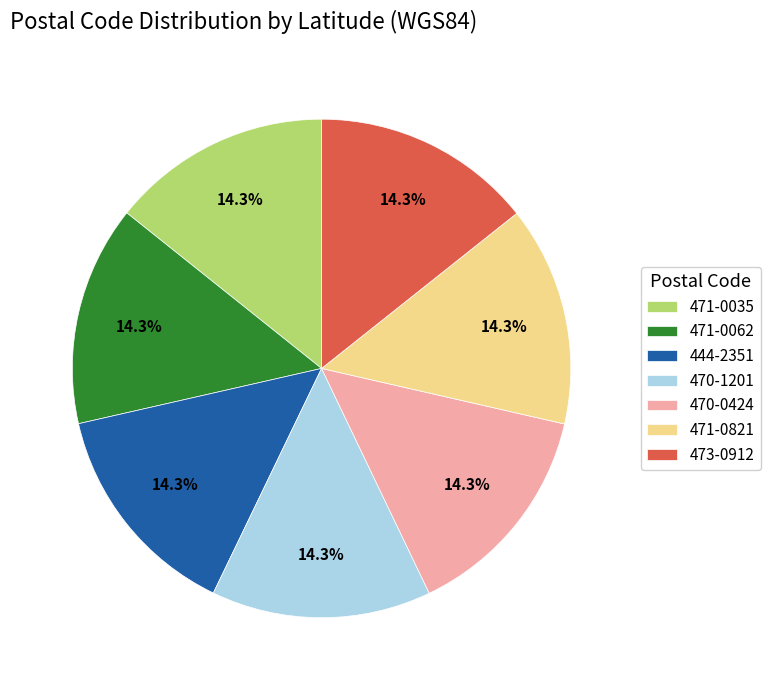

To the nearest percent, what percentage of the pie is 471-0035?

14%